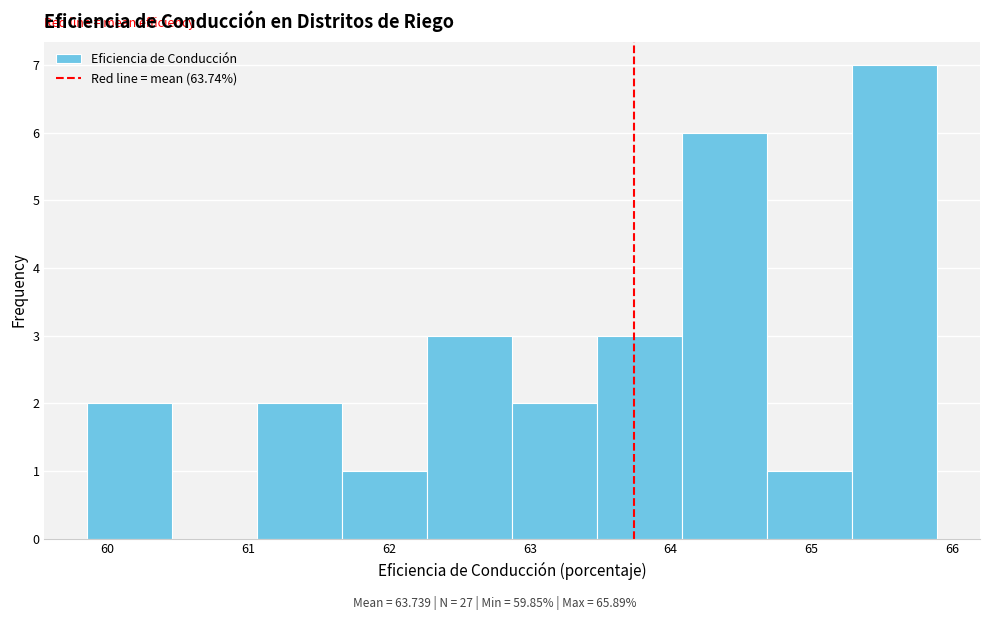

Which range on the x-axis has the tallest bar?

65.3 to 65.9